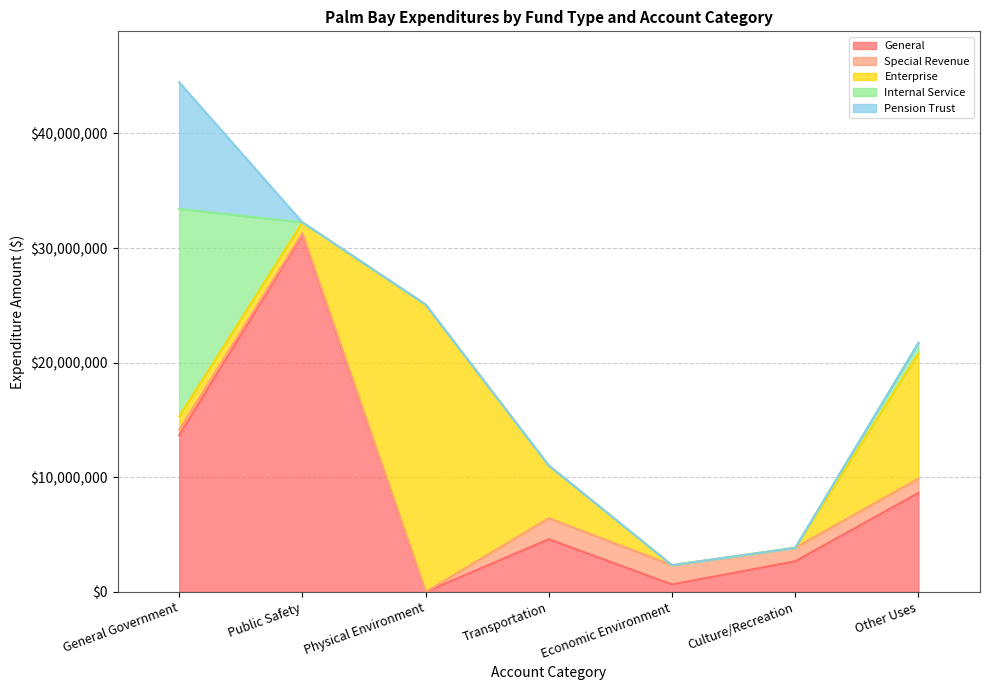

How many lines are shown in the chart?

5